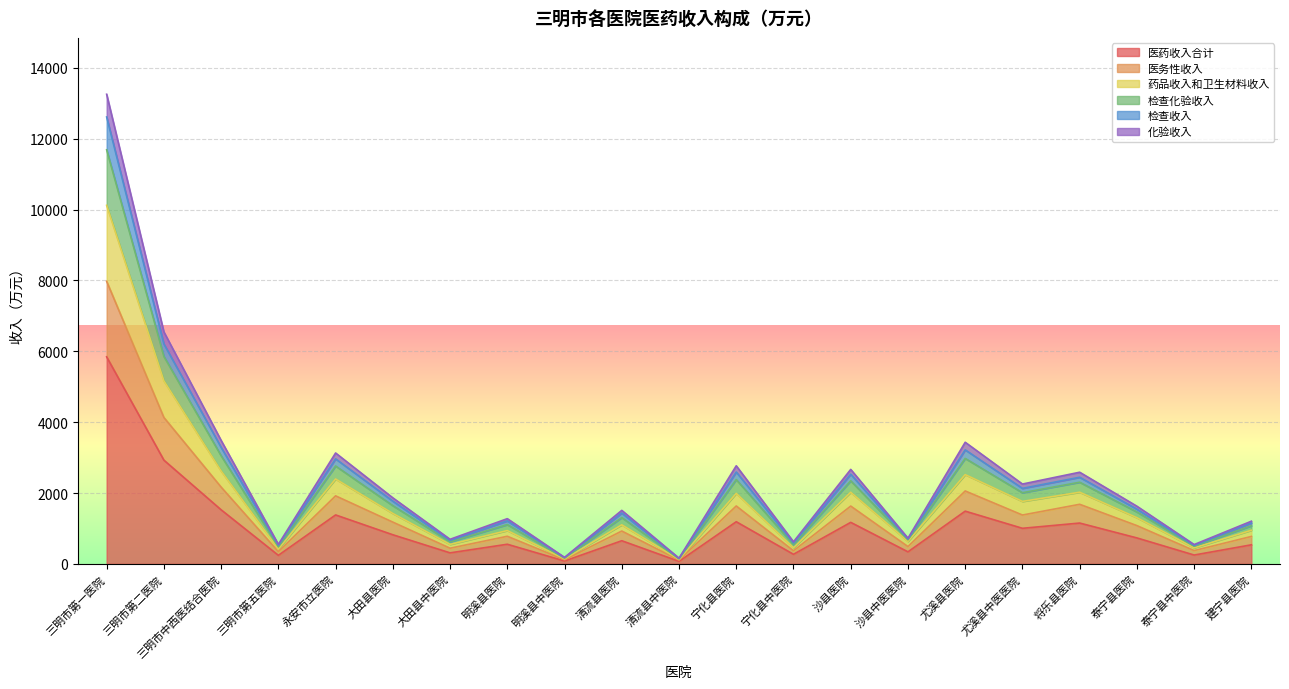

The value of 医药收入合计 at 将乐县医院 is 794.4. True or false?

False